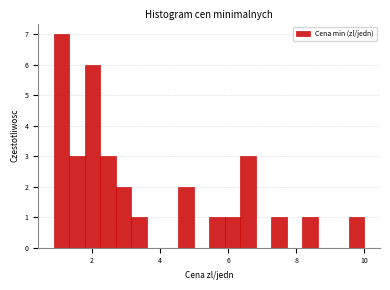

Around what value on the x-axis is the tallest bar? Give the approximate position of its centre, as read against the axis.

1.2